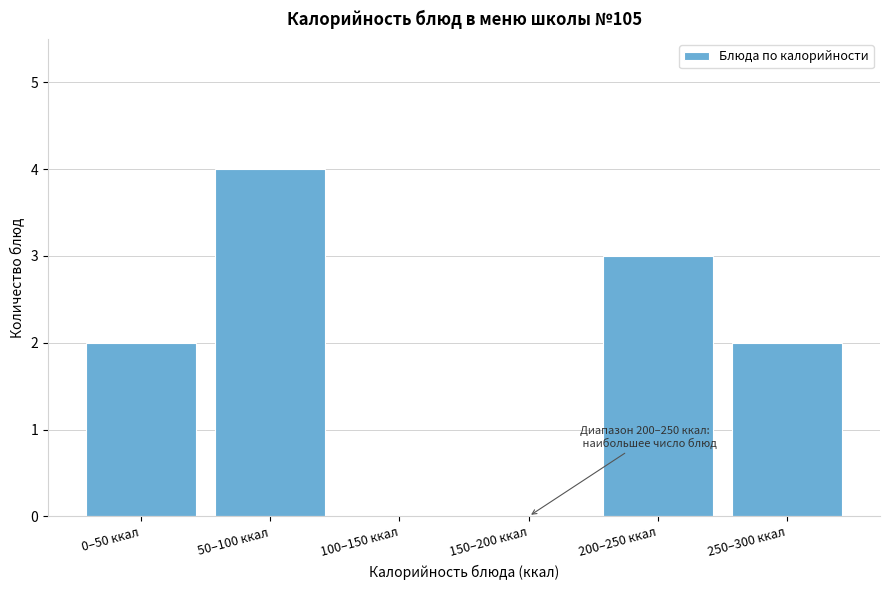

Reading left to right, what are all the values shown in this chart?

0–50 ккал=2	50–100 ккал=4	100–150 ккал=0	150–200 ккал=0	200–250 ккал=3	250–300 ккал=2